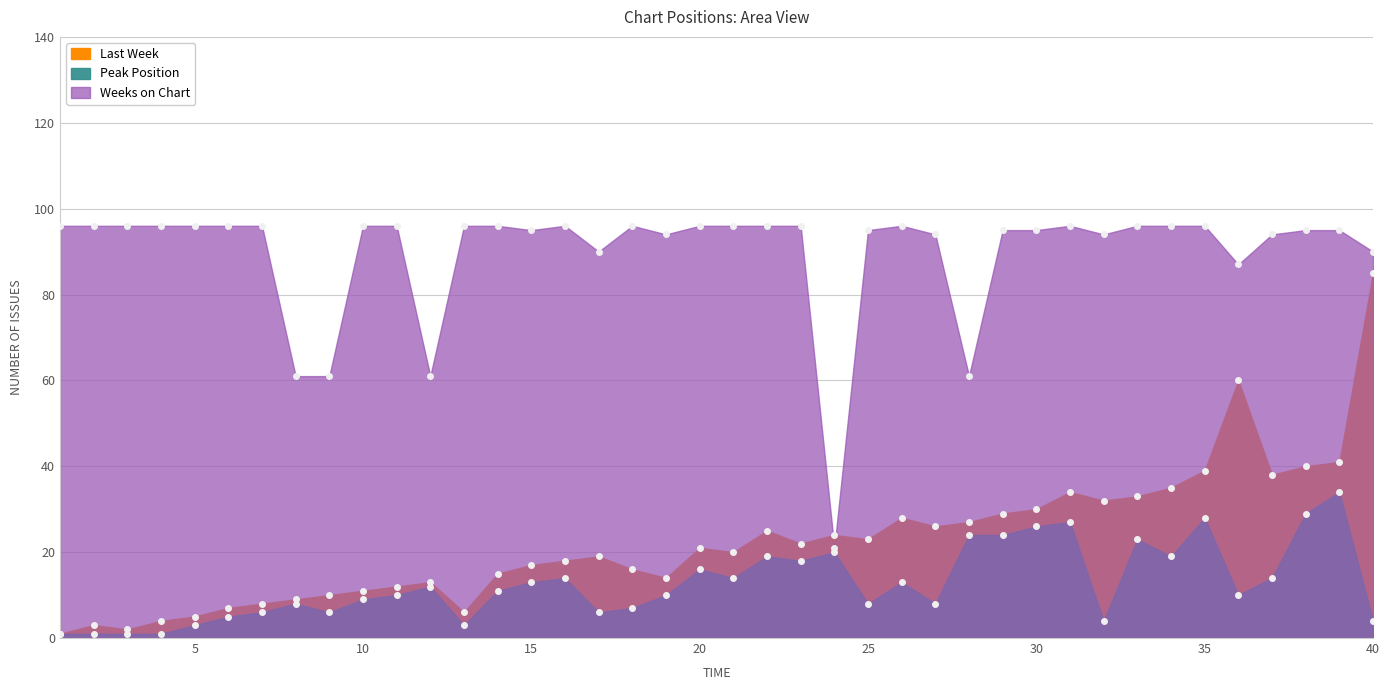

At which category does Peak Position reach its first local peak?

8